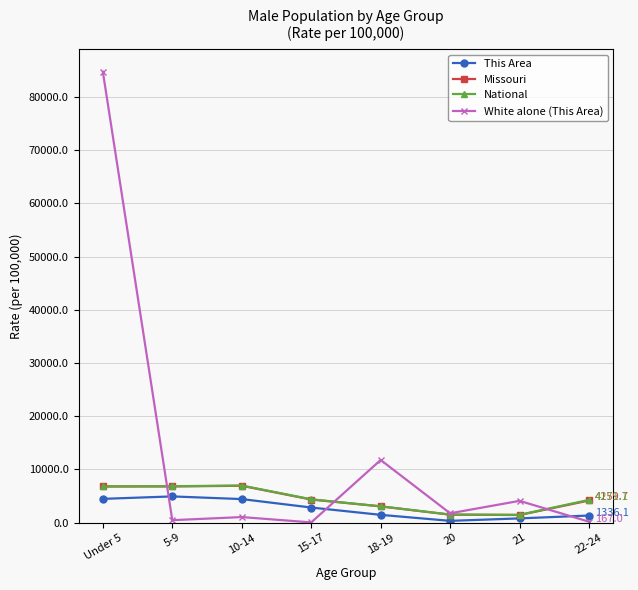

Is it true that White alone (This Area) equals 11774.5 at 18-19?

True